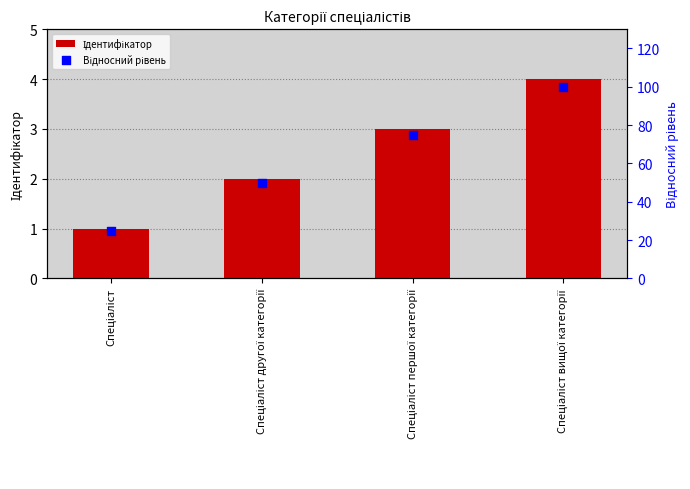

What are all the series names shown in the legend?

Ідентифікатор, Відносний рівень